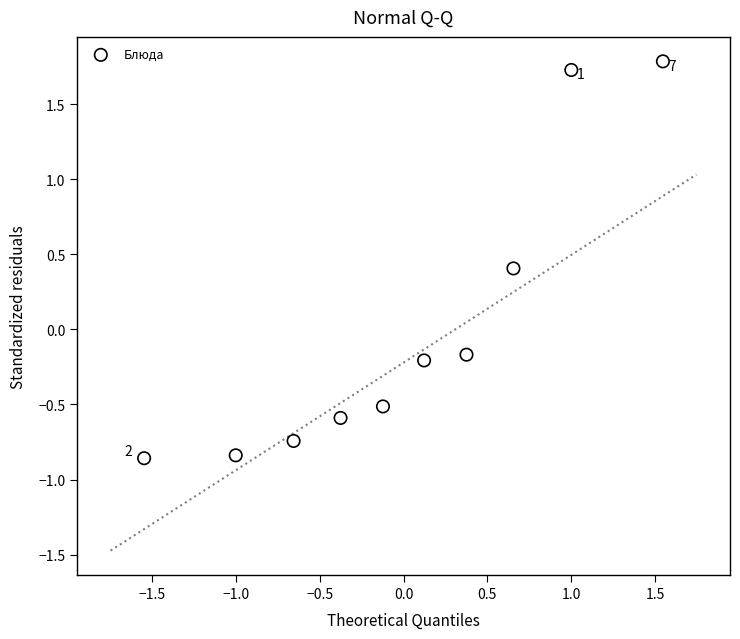

What is the range of Y values (max minus min)?

2.6